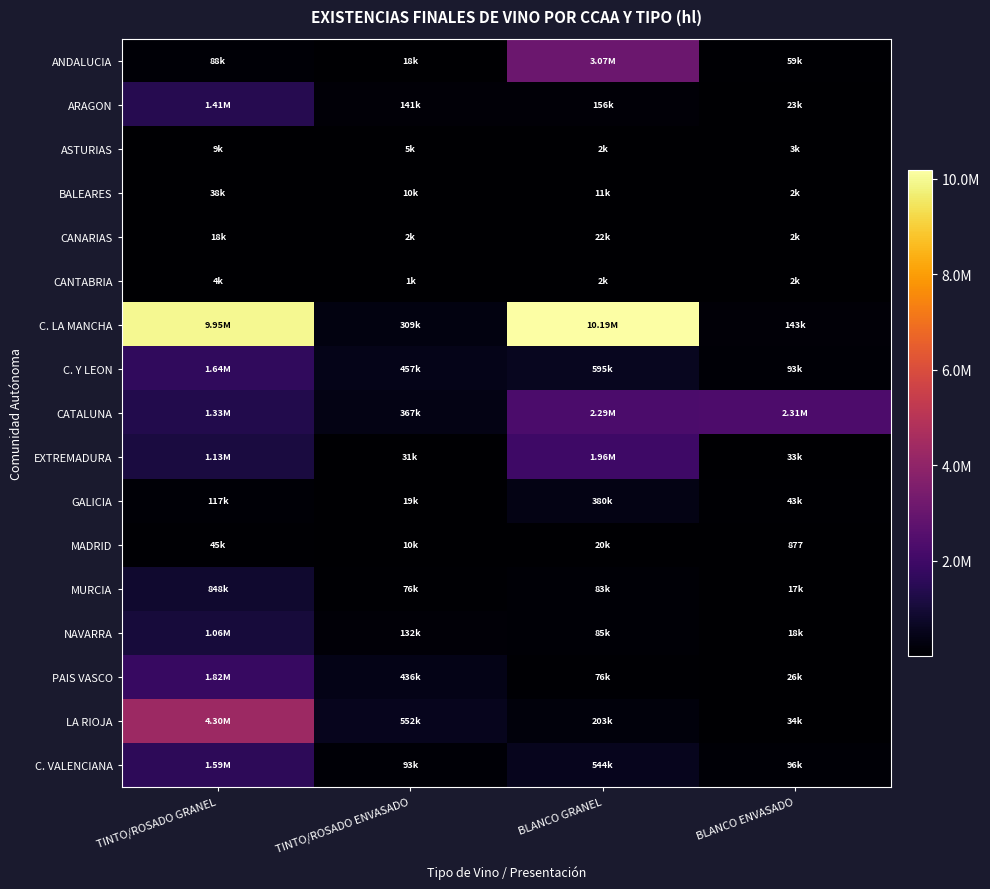

What is the total value across all series at BLANCO GRANEL?

19688055